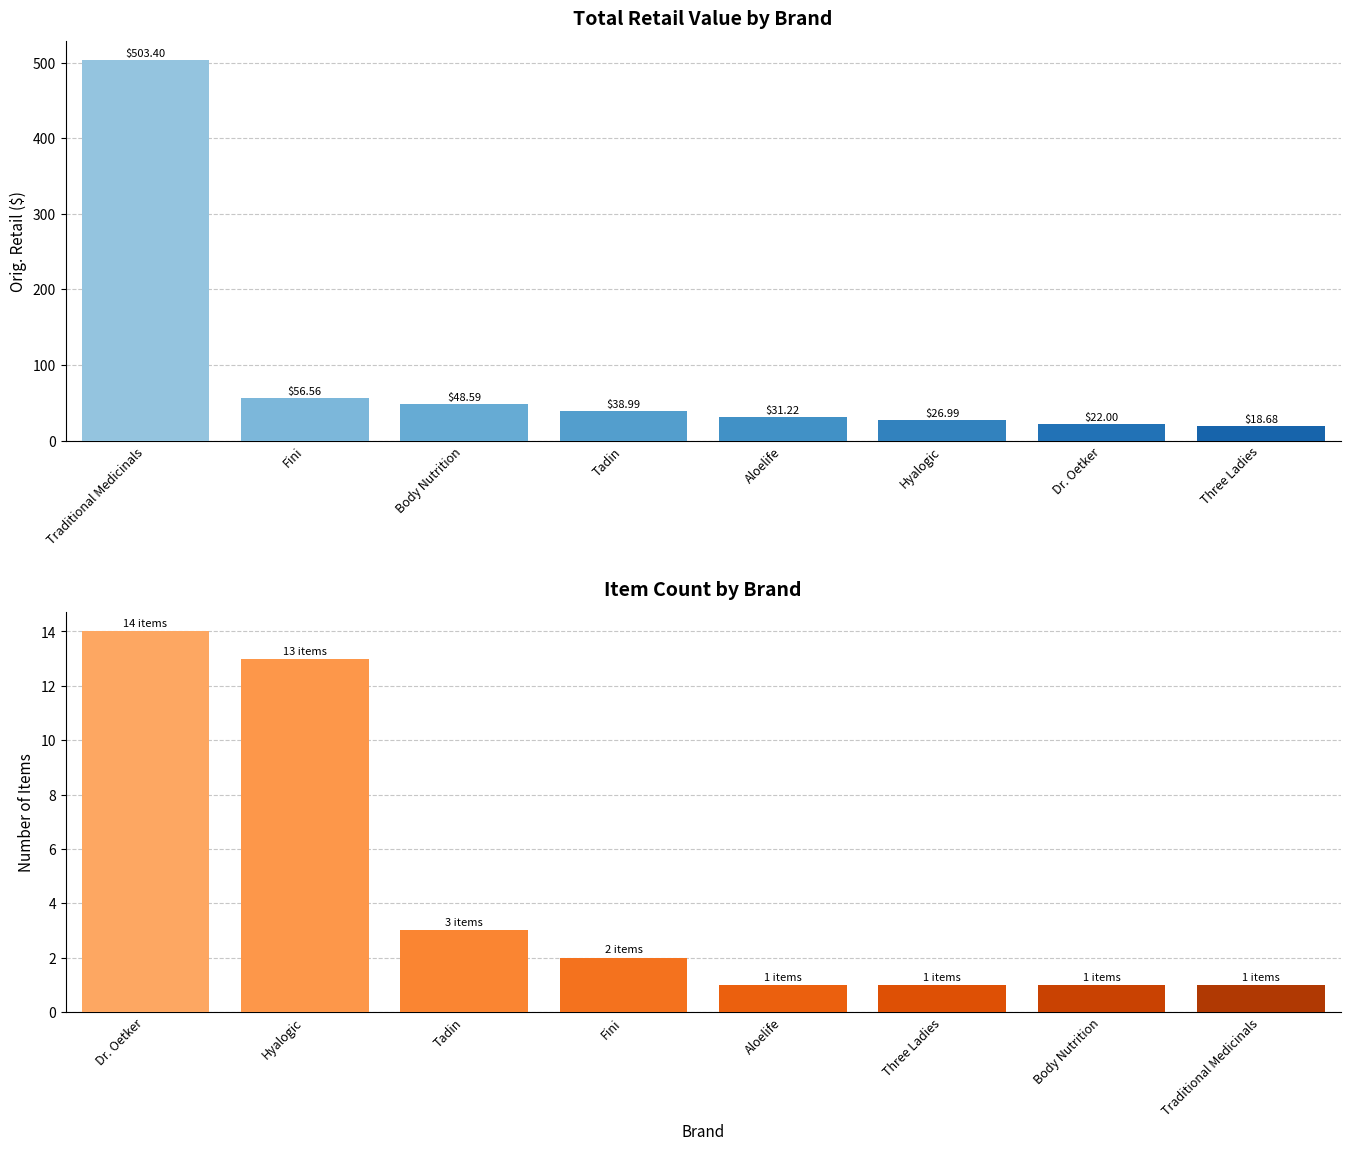

What is the highest value of the Item Count series?

14.0